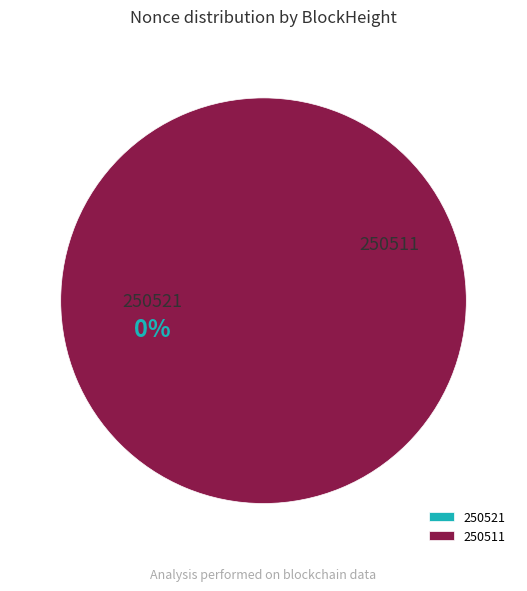

What is the change in value from 250521 to 250511?

+2527